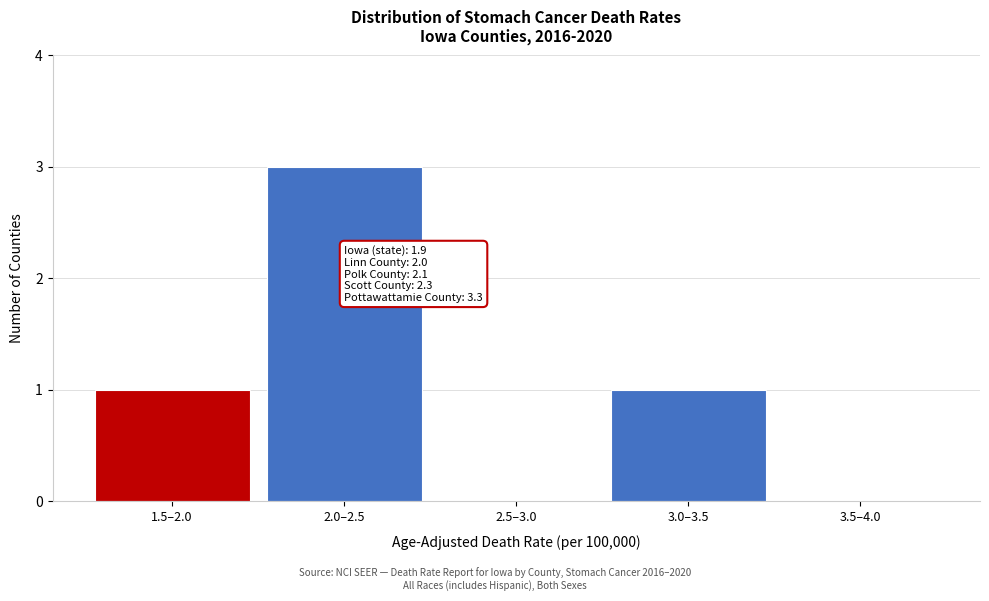

Reading right to left, transcribe all the data shown in this chart.

3.5–4.0=0	3.0–3.5=1	2.5–3.0=0	2.0–2.5=3	1.5–2.0=1